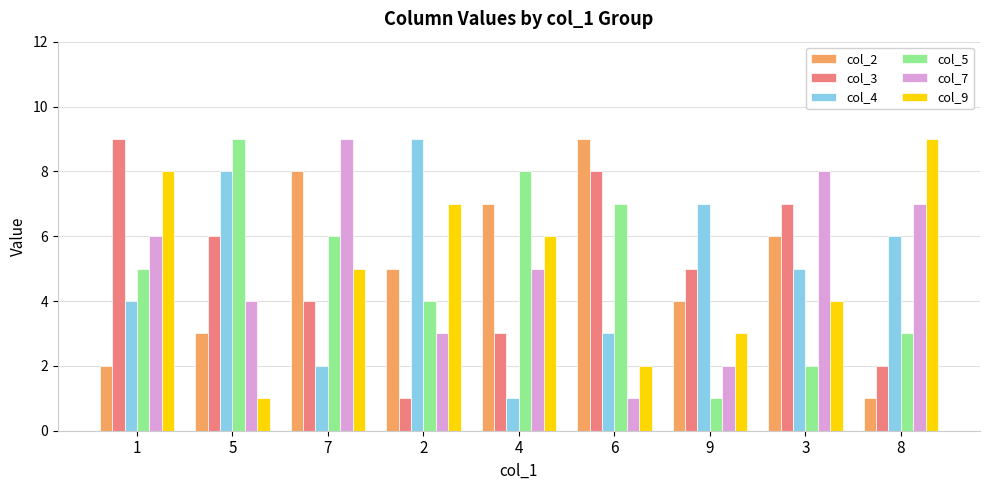

How many distinct data groups are displayed?

6